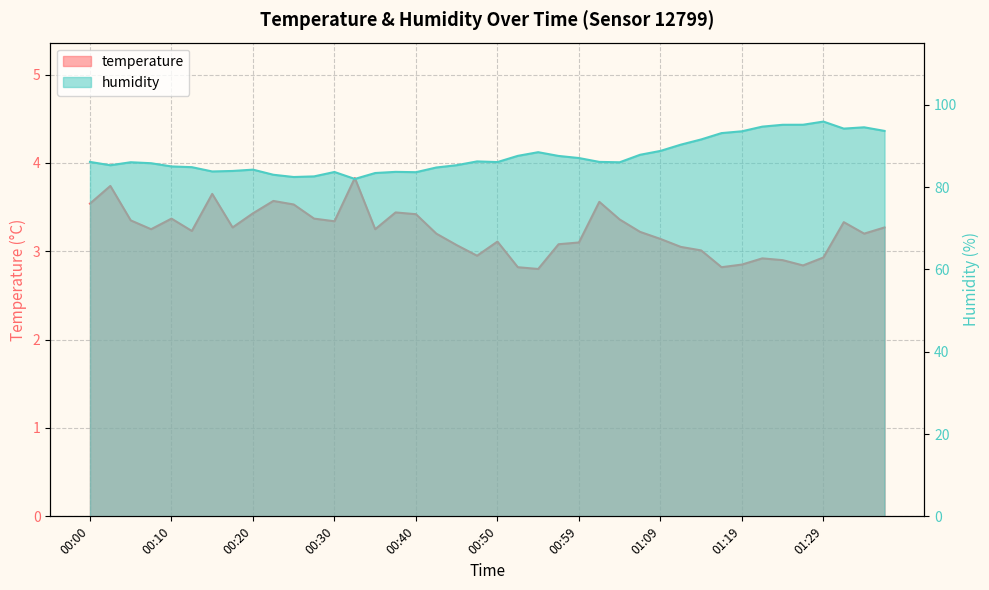

Is it true that temperature equals 2.9 at 01:19?

True